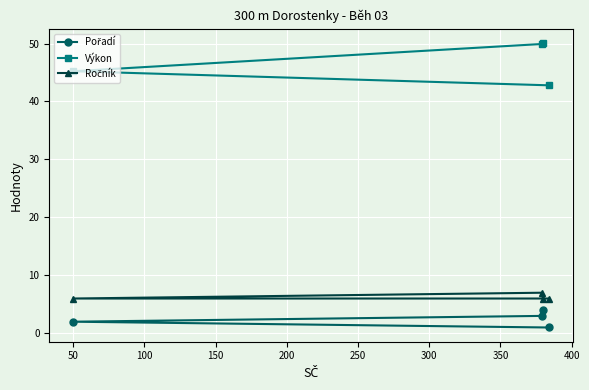

Which series has the widest spread of values?

Výkon